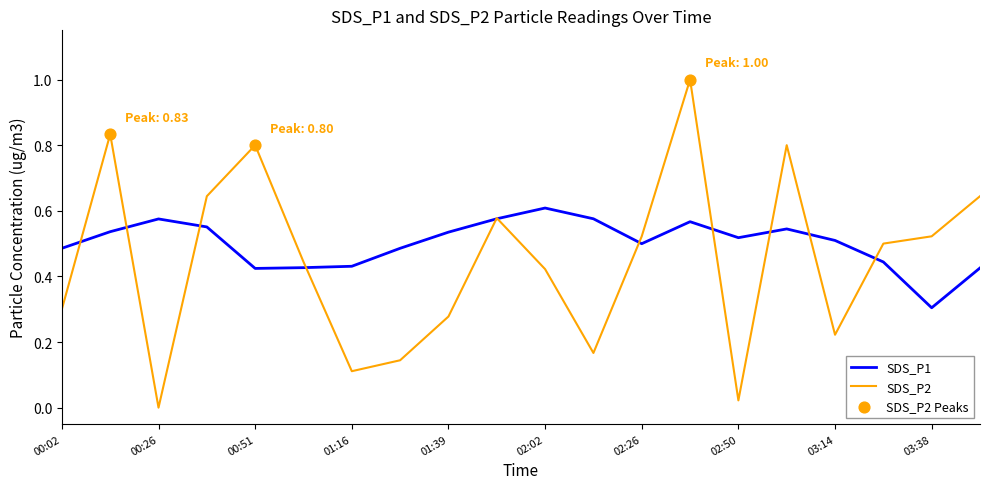

At how many categories does at least one series exceed 0?

20